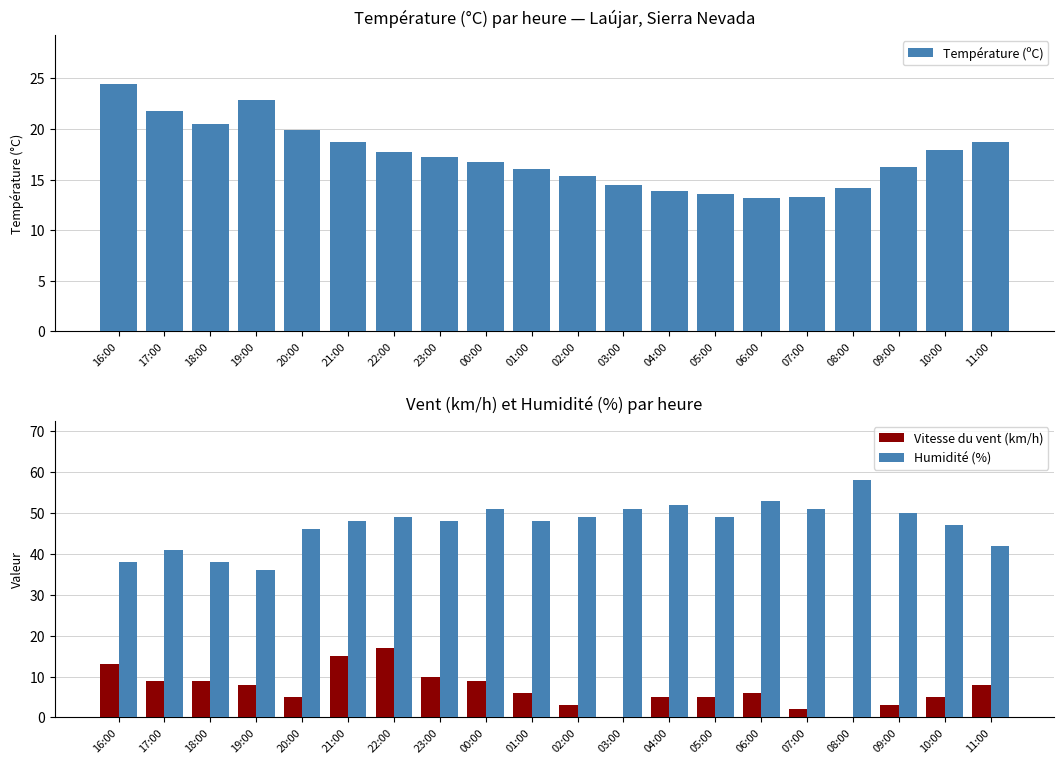

Which has a higher value, 23:00 or 19:00?

19:00